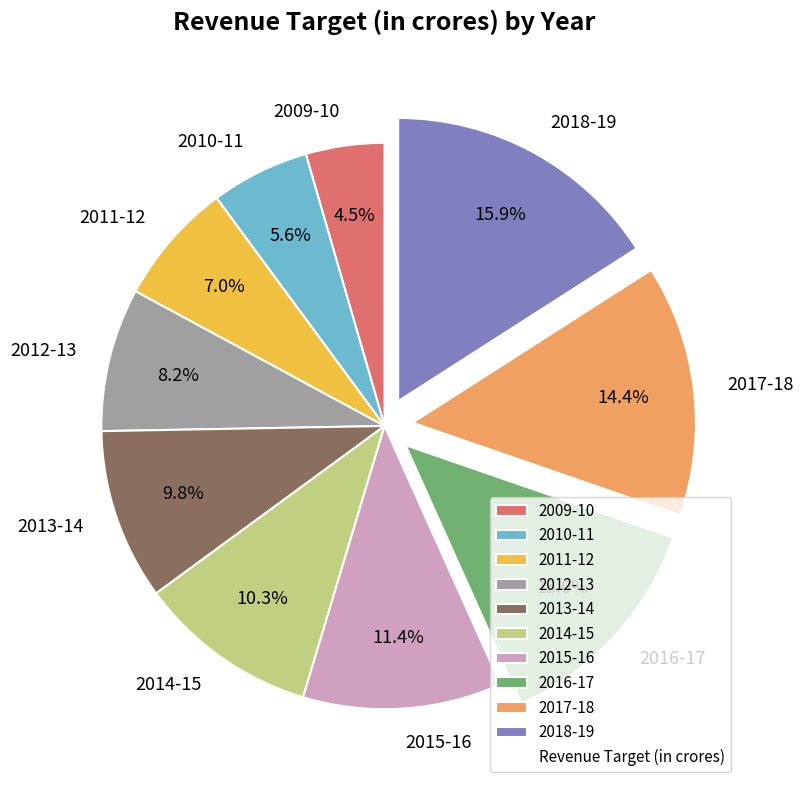

Is 2011-12 the majority of the pie?

No